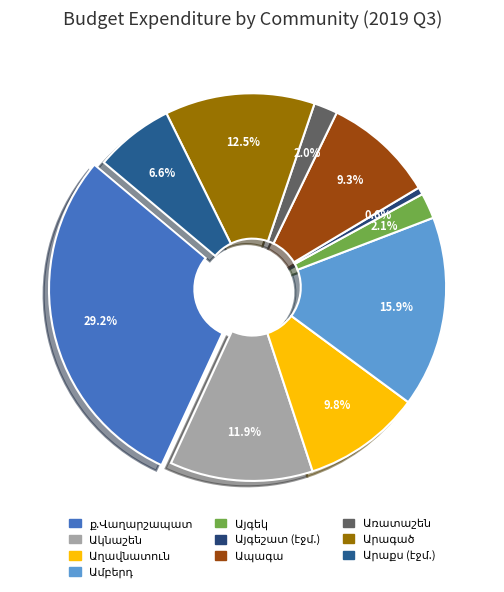

How many slices are in this pie chart?

10